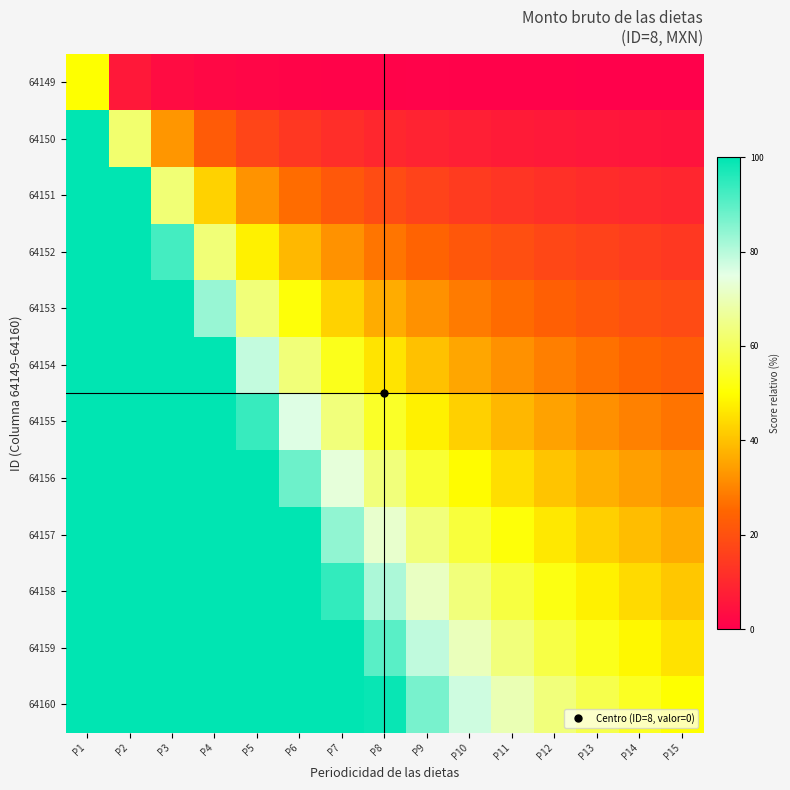

Which series has the largest total across all categories?

64160